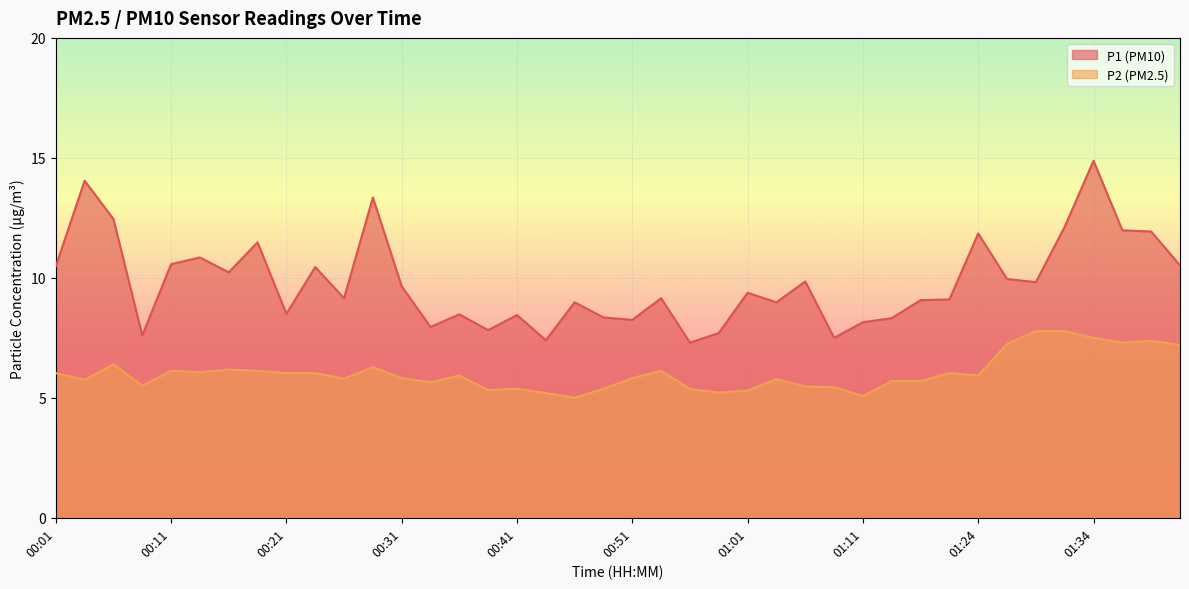

Which label corresponds to the largest value in the chart?

01:34